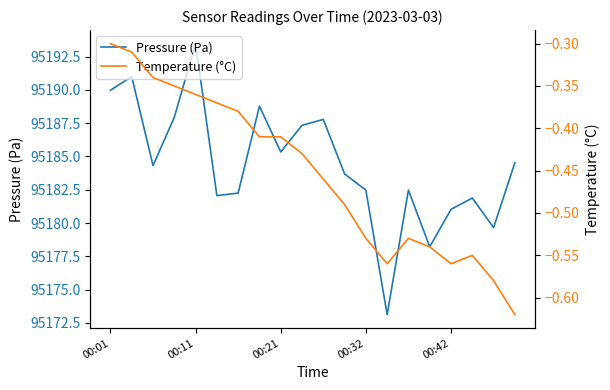

True or false: Pressure (Pa) and Temperature (°C) intersect in this chart.

False